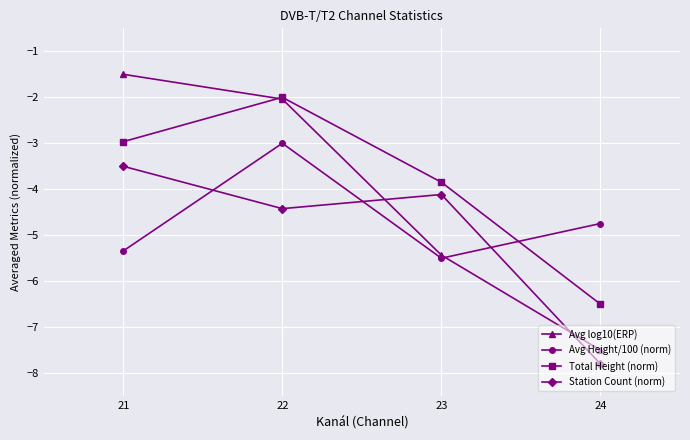

After their last crossing, which series has the higher values: Avg log10(ERP) or Station Count (norm)?

Avg log10(ERP)